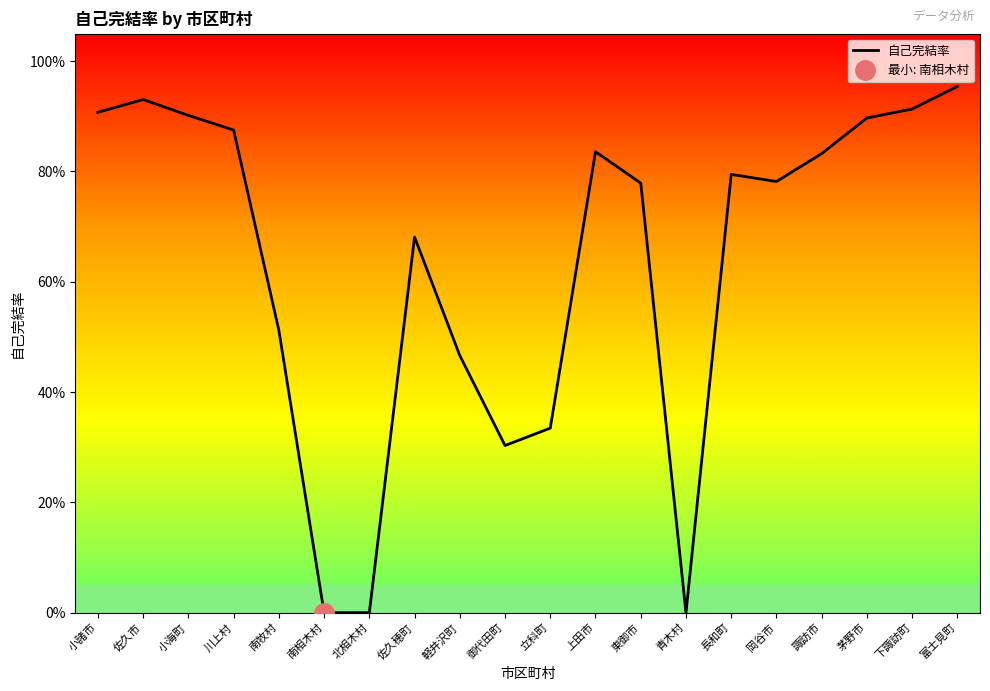

How many points are lower than both their immediate neighbors (excluding endpoints)?

3